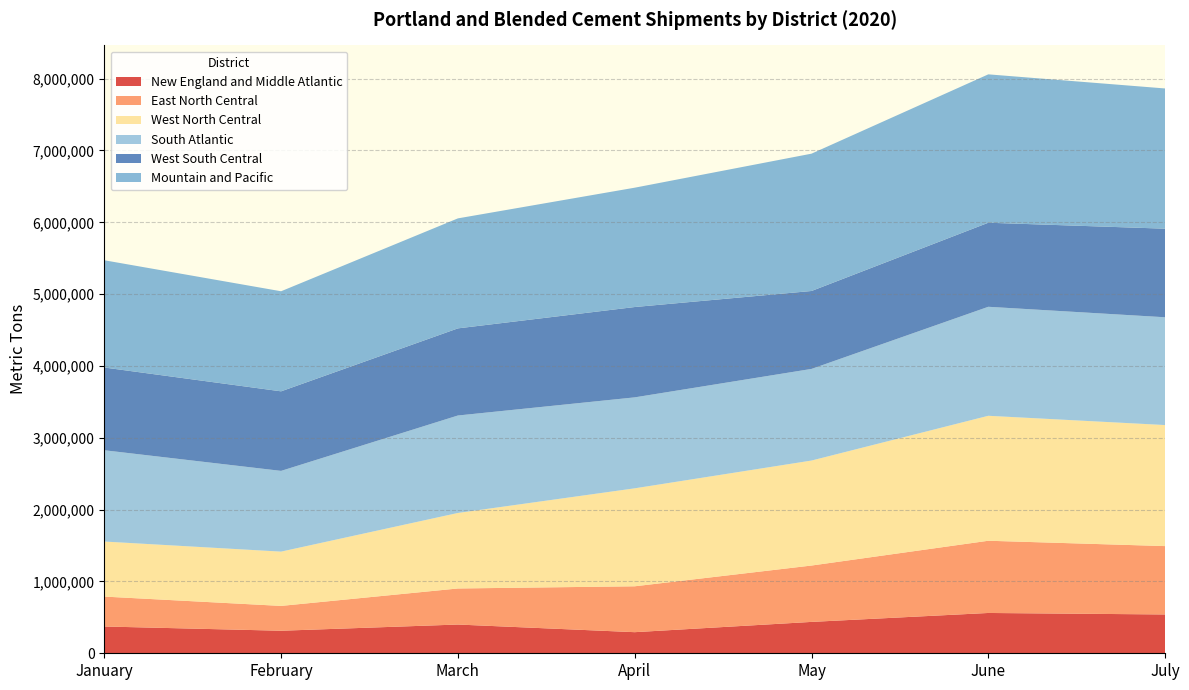

Reading right to left, what are all the values shown in this chart?

New England and Middle Atlantic: 540401	561212	436795	293785	400197	313792	372916
East North Central: 951848	1005445	784759	638773	501921	345651	416351
West North Central: 1685068	1739771	1461682	1363922	1051323	755733	766400
South Atlantic: 1500660	1517462	1275655	1266333	1356836	1124081	1270962
West South Central: 1233129	1170258	1084947	1257727	1213113	1107630	1151951
Mountain and Pacific: 1952282	2065802	1911710	1661327	1531374	1393102	1493080